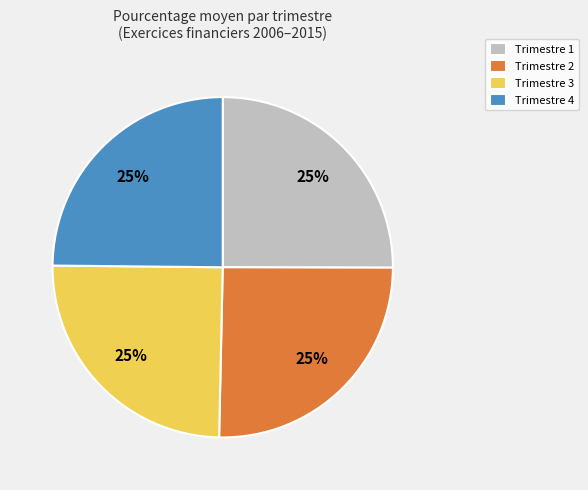

To the nearest percent, what percentage of the pie is Trimestre 3?

25%